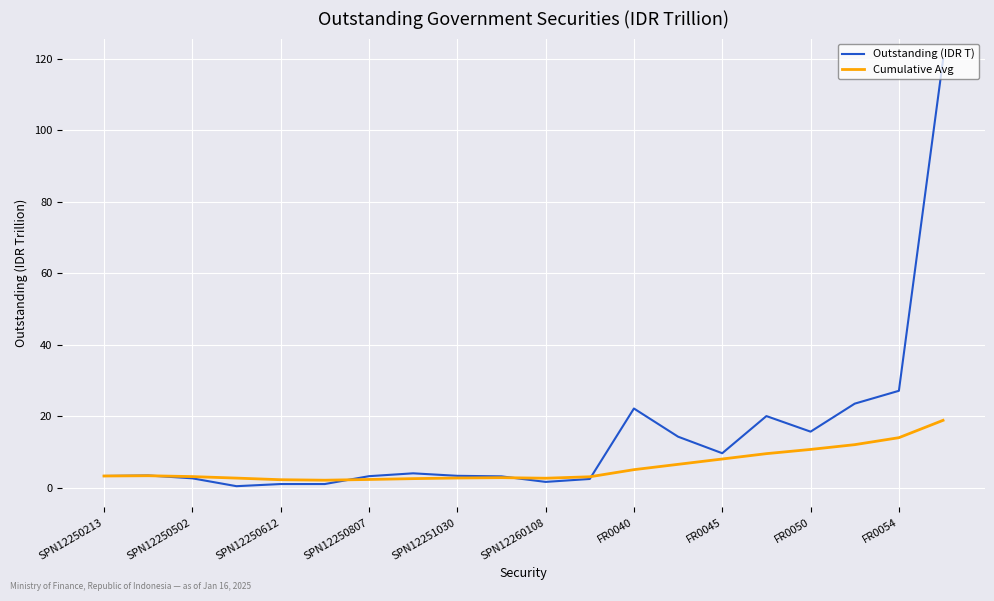

What is the sum of all Cumulative Avg values?

117.1